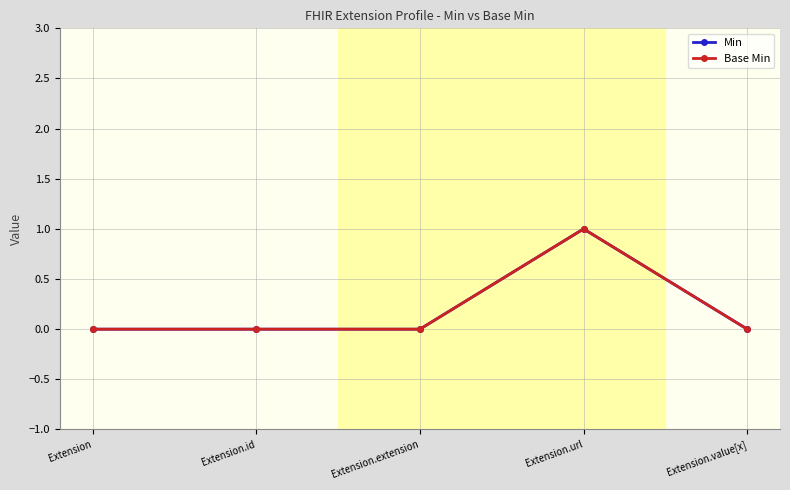

How many lines are shown in the chart?

2